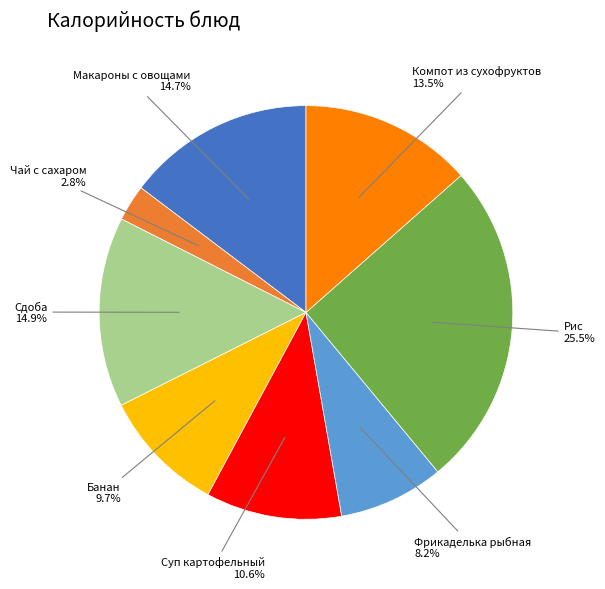

To the nearest percent, what is the average slice percentage?

12%